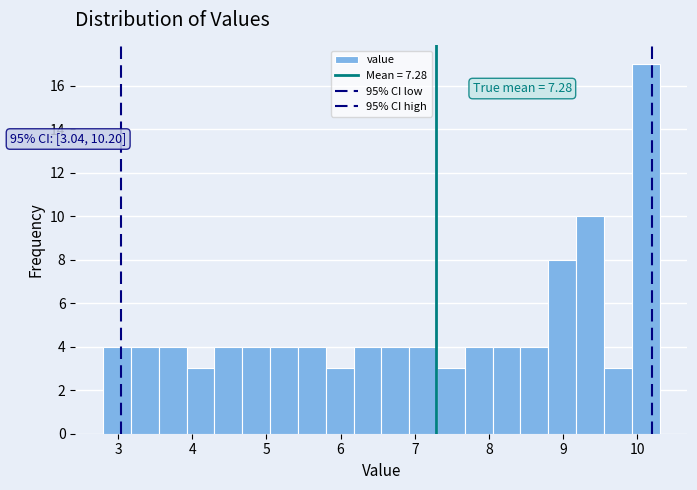

Read against the x-axis, roughly where is the centre of the tallest bar?

10.1